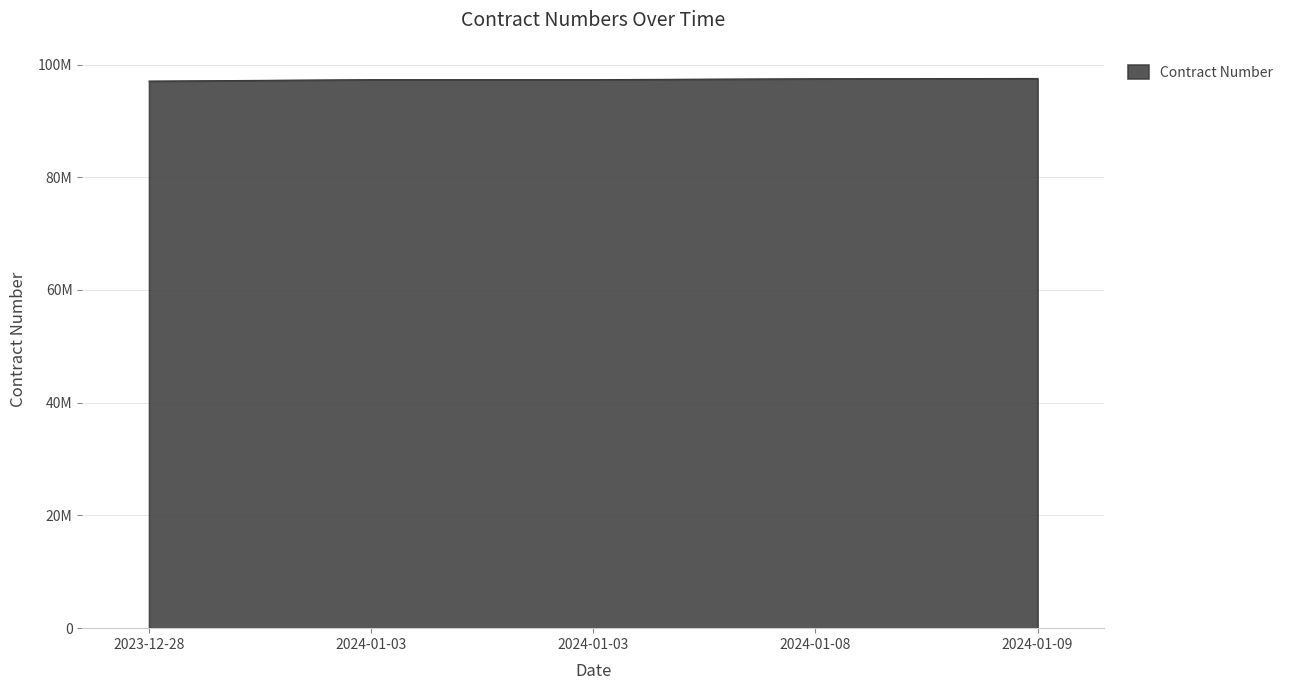

What is the difference between the maximum and second lowest values?

209130